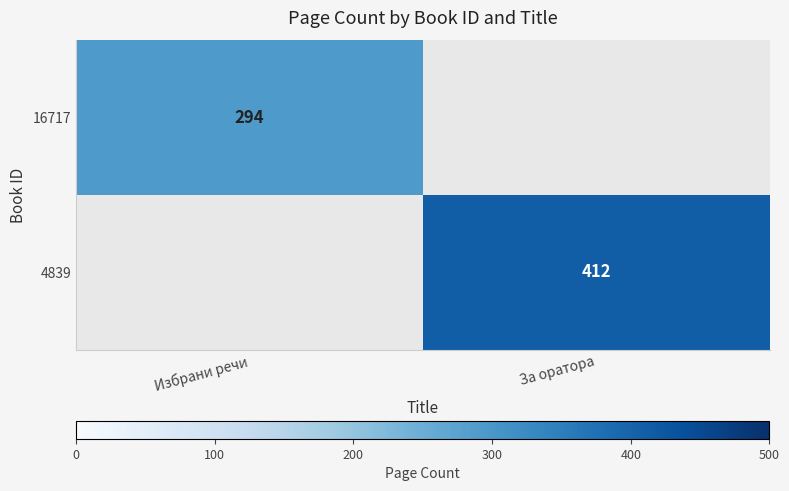

The 16717 series shows 294 at Избрани речи. True or false?

True